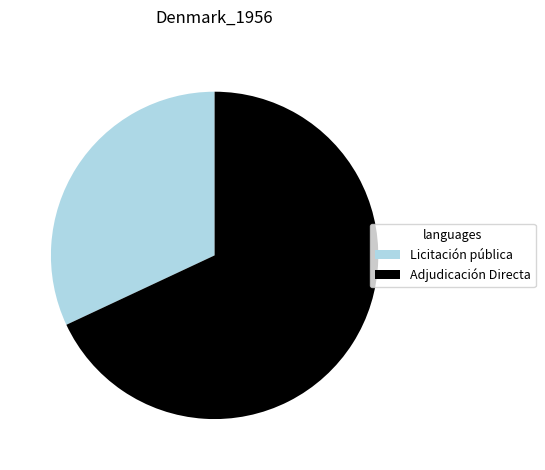

Rank the categories by value from lowest to highest.

Licitación pública, Adjudicación Directa